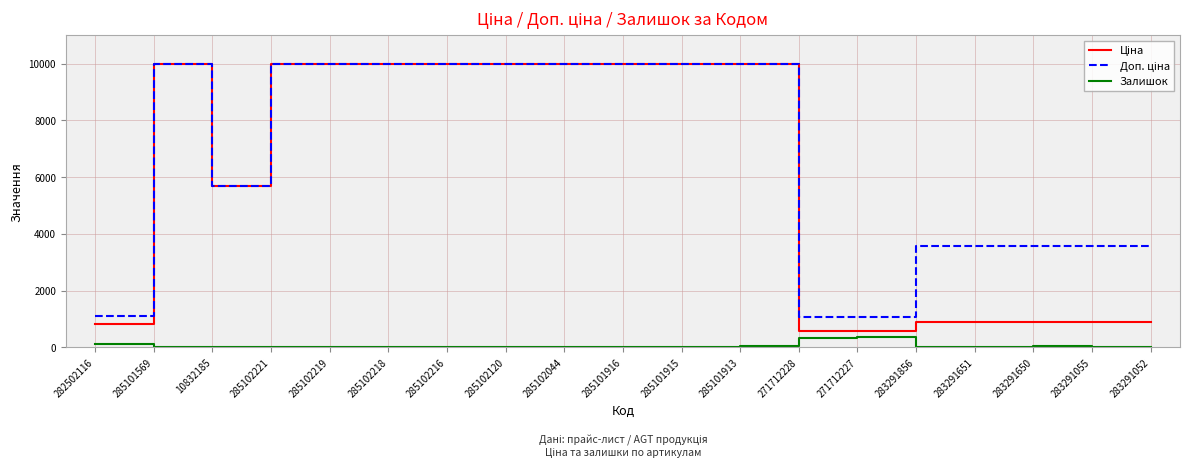

What is the difference between the highest and lowest values at 283291856?

3576.6